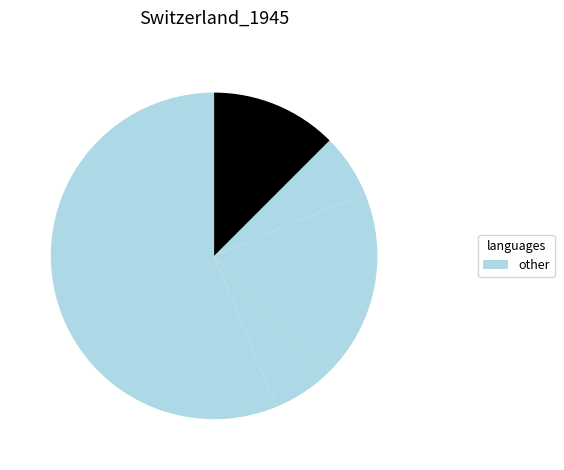

Count the number of slices in the pie.

6